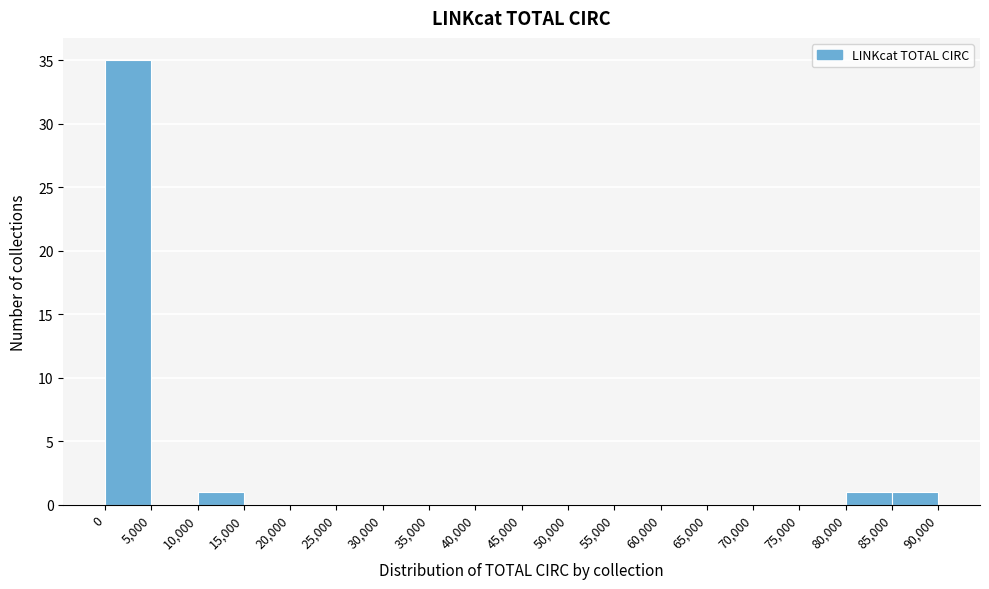

Reading left to right, transcribe this chart: for each bar, give the range it covers on the x-axis and its height. The values are not printed on the chart, so give them approximately, as read against the axis.

0 to 5,000: 35
5,000 to 10,000: 0
10,000 to 15,000: 1
15,000 to 20,000: 0
20,000 to 25,000: 0
25,000 to 30,000: 0
30,000 to 35,000: 0
35,000 to 40,000: 0
40,000 to 45,000: 0
45,000 to 50,000: 0
50,000 to 55,000: 0
55,000 to 60,000: 0
60,000 to 65,000: 0
65,000 to 70,000: 0
70,000 to 75,000: 0
75,000 to 80,000: 0
80,000 to 85,000: 1
85,000 to 90,000: 1